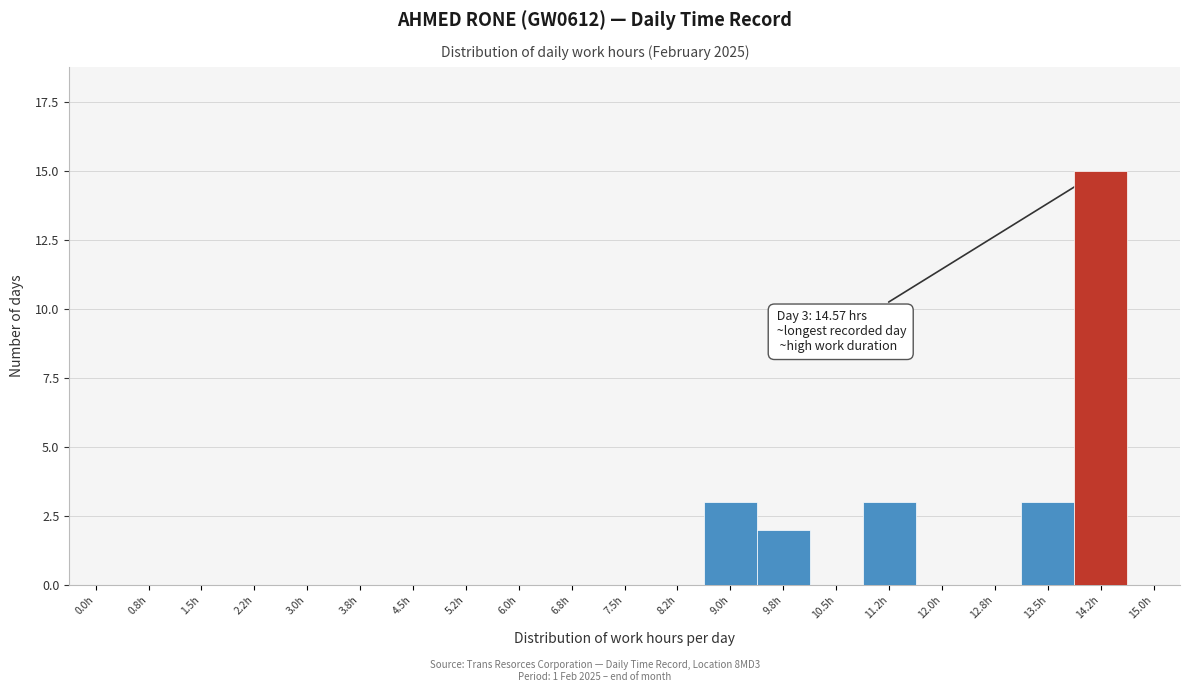

Reading left to right, list all the values displayed in this chart.

0.0h=0	0.8h=0	1.5h=0	2.2h=0	3.0h=0	3.8h=0	4.5h=0	5.2h=0	6.0h=0	6.8h=0	7.5h=0	8.2h=0	9.0h=3	9.8h=2	10.5h=0	11.2h=3	12.0h=0	12.8h=0	13.5h=3	14.2h=15	15.0h=0